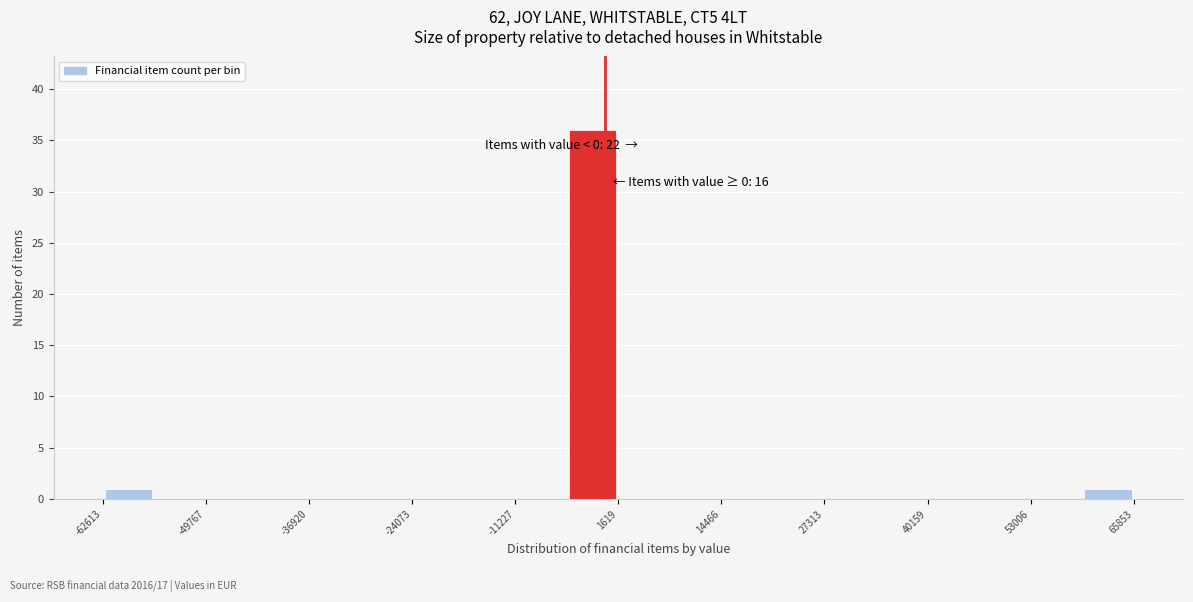

Read against the x-axis, roughly where is the centre of the tallest bar?

-2000